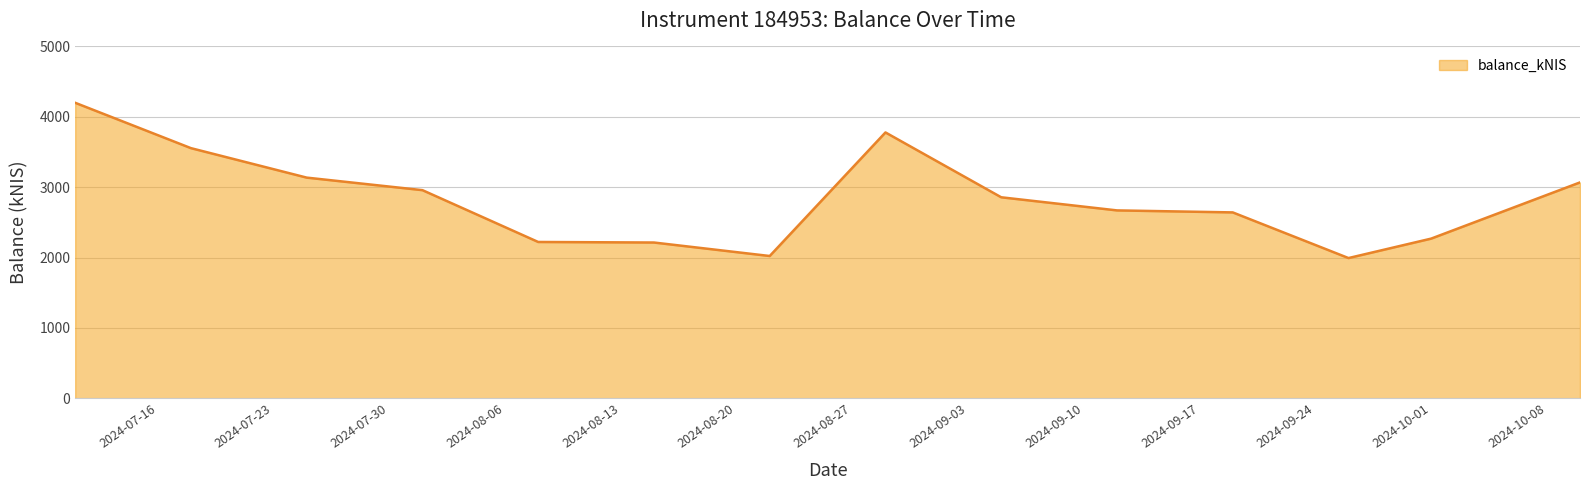

What is the difference between the maximum and minimum values?

2206.9